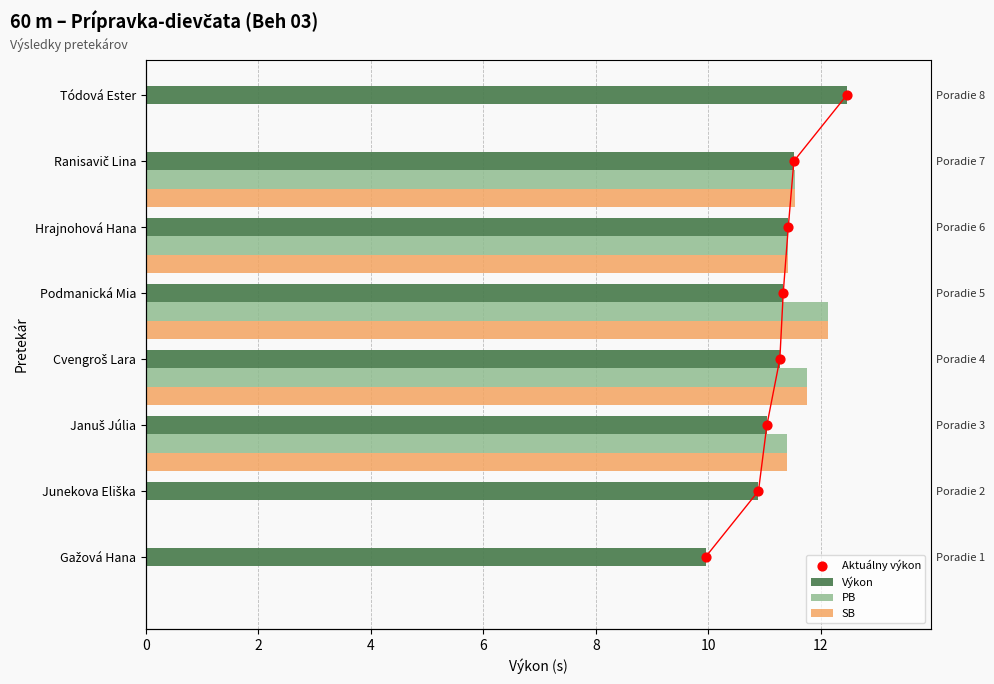

Which series has the largest total across all categories?

Výkon